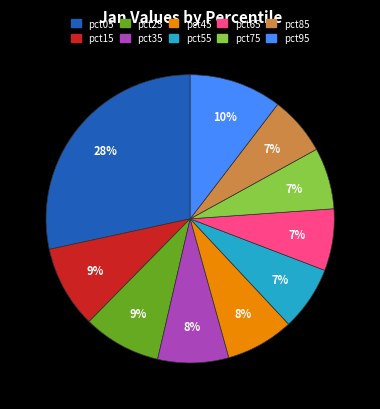

To the nearest percent, what is the average slice percentage?

10%